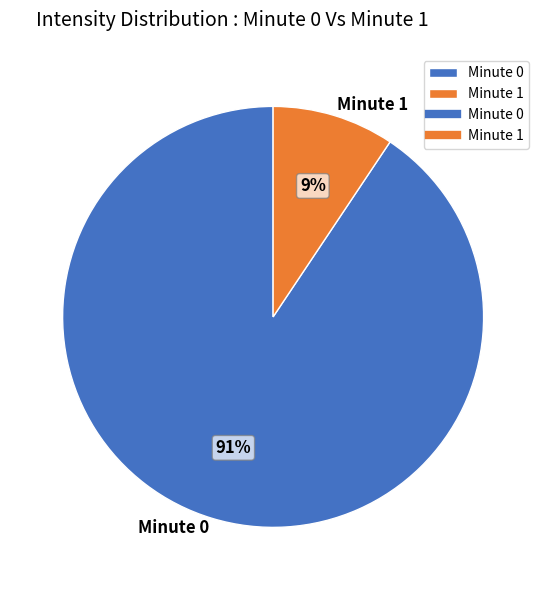

Do Minute 0 and Minute 1 together represent more than half of the pie?

Yes